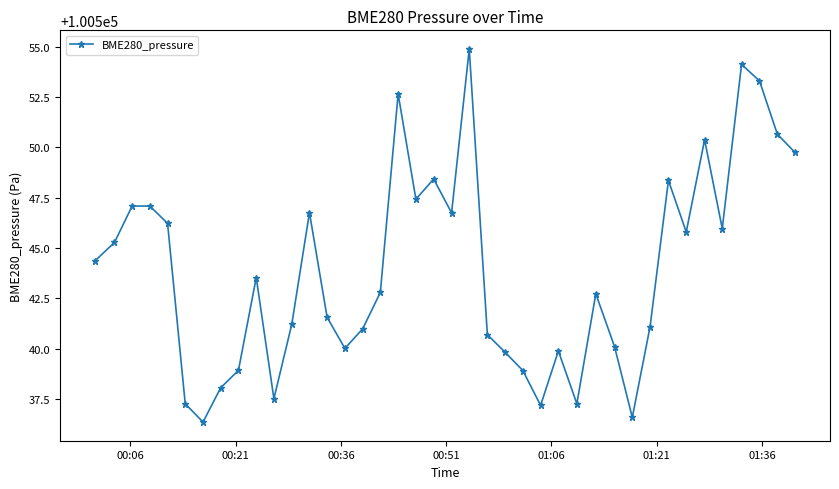

How many points are lower than both their immediate neighbors (excluding endpoints)?

10